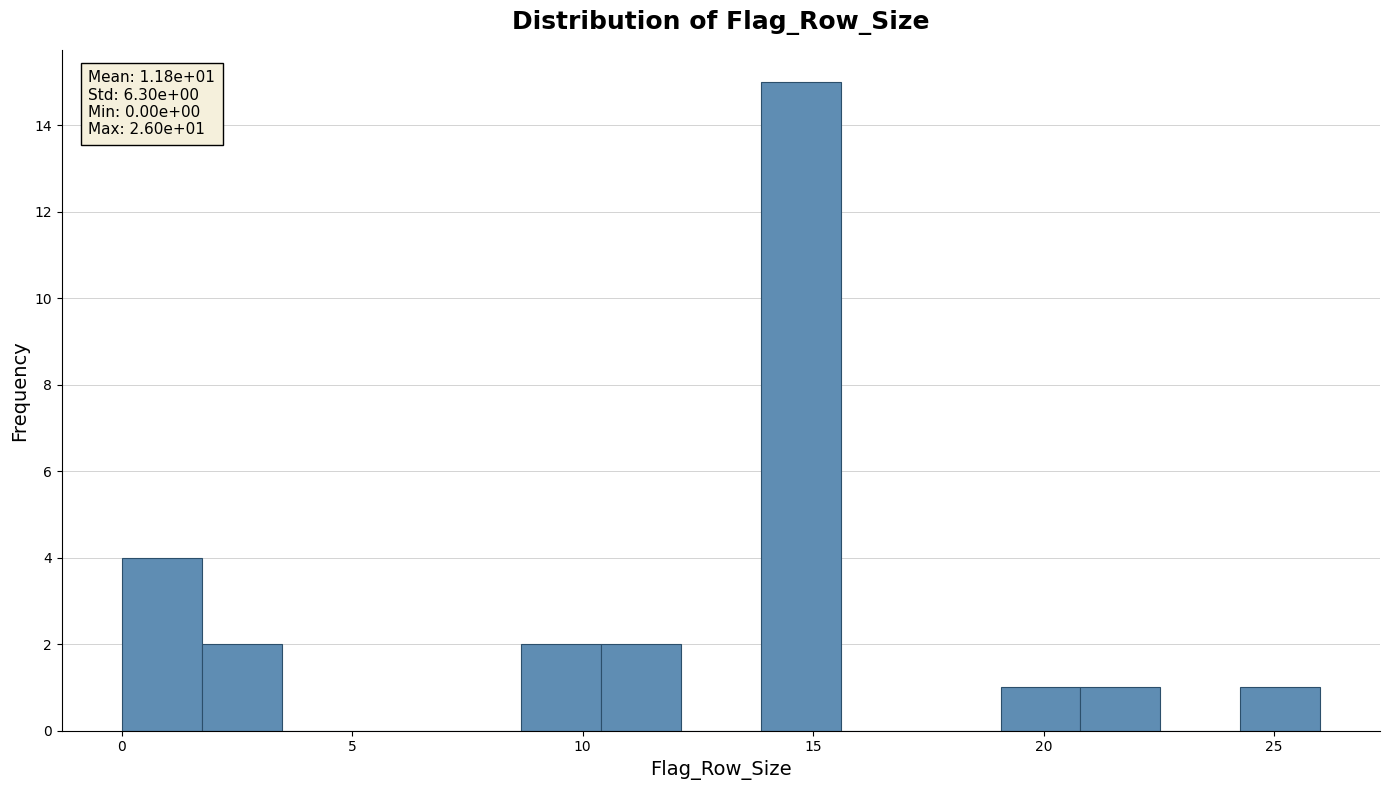

Read against the x-axis, roughly where is the centre of the tallest bar?

14.5